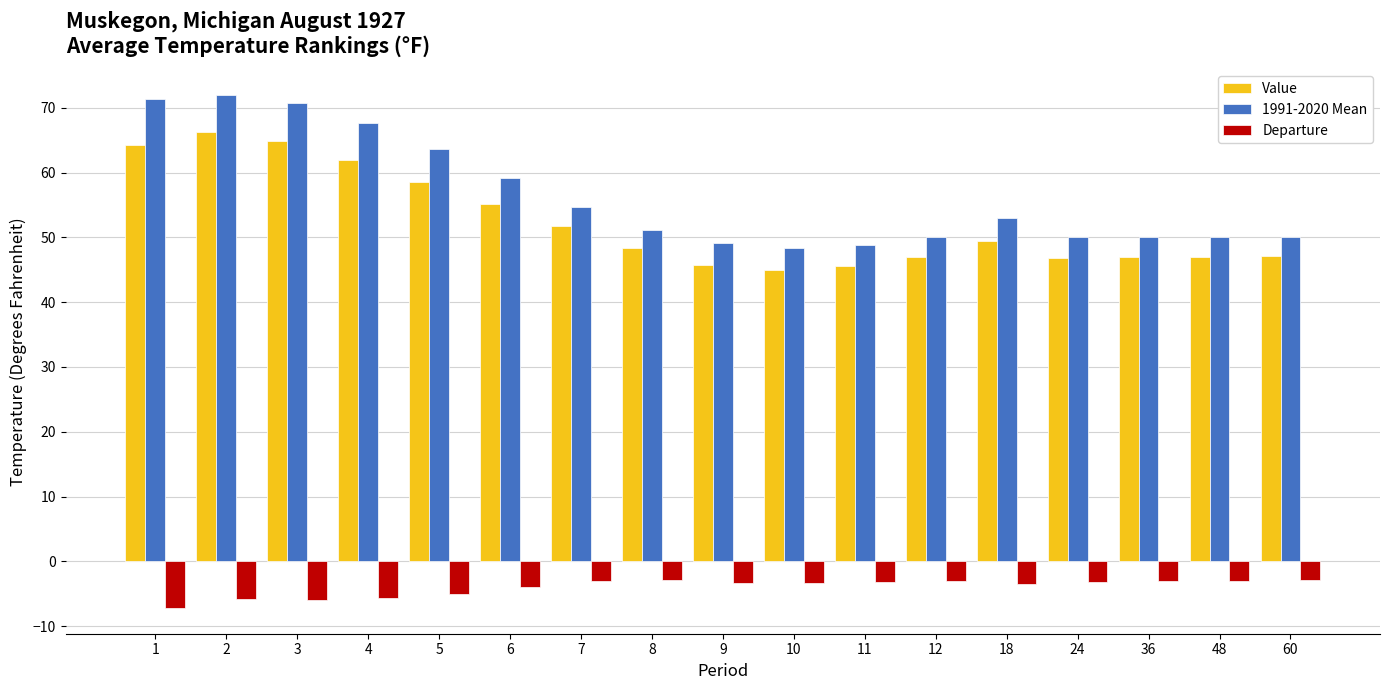

Rank the series at 11 from lowest to highest value.

Departure, Value, 1991-2020 Mean